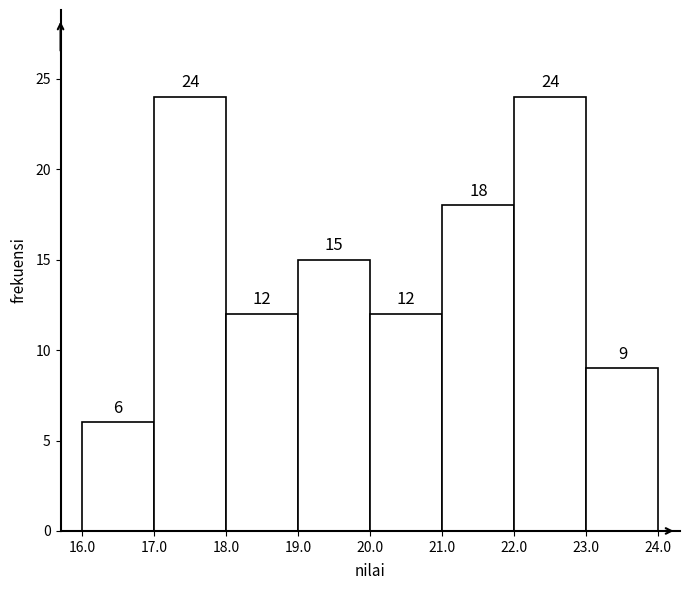

What is the height of the bar covering 23.0 to 24.0 on the x-axis?

9